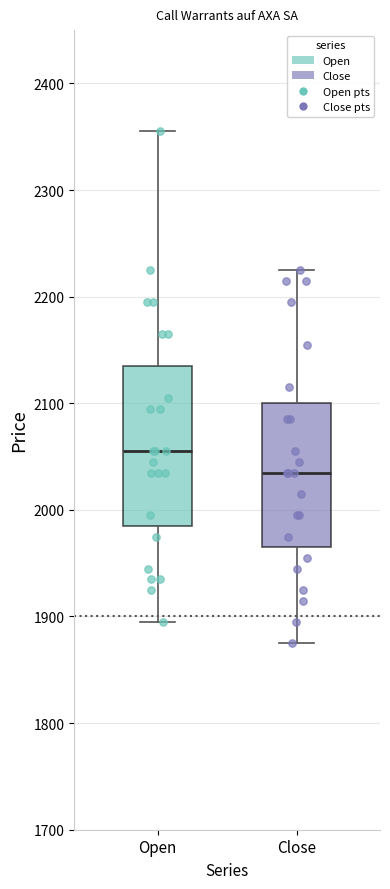

Reading left to right, transcribe this box plot: for each box, give where its median line is, the range the box spans, and where its two whiskers end, as read against the y-axis. The values are not printed on the chart, so give them approximately, as read against the axis.

Open: median 2060, box 1990 to 2140, whiskers 1900 to 2360
Close: median 2040, box 1970 to 2100, whiskers 1880 to 2230